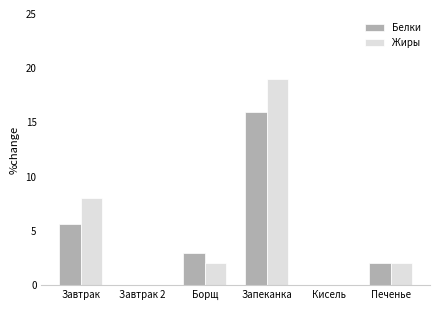

Where is Белки nearest to the value 8?

Завтрак